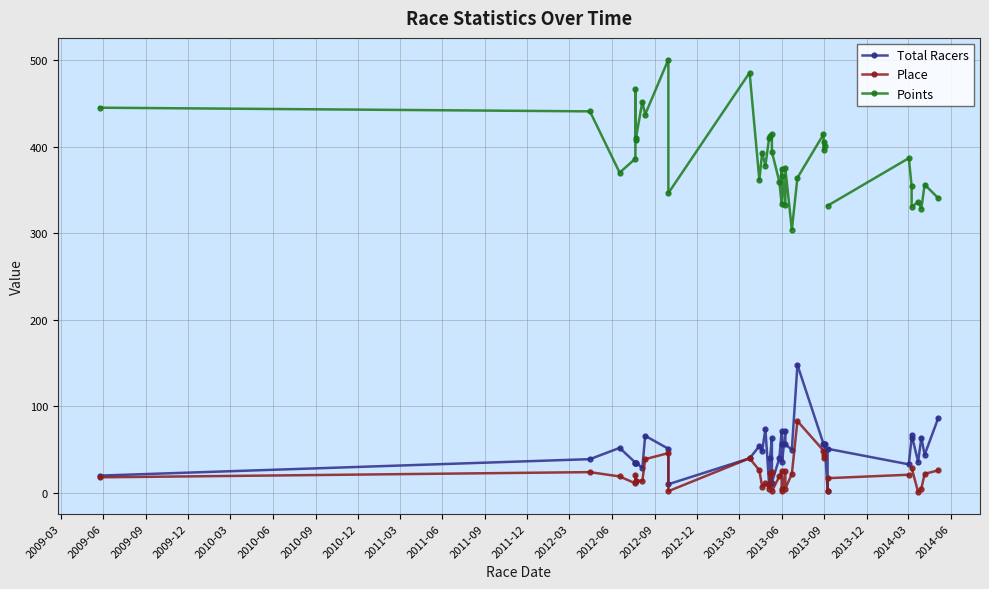

What is the difference between the Total Racers values at 2013-03 and 2011-03?

26.0